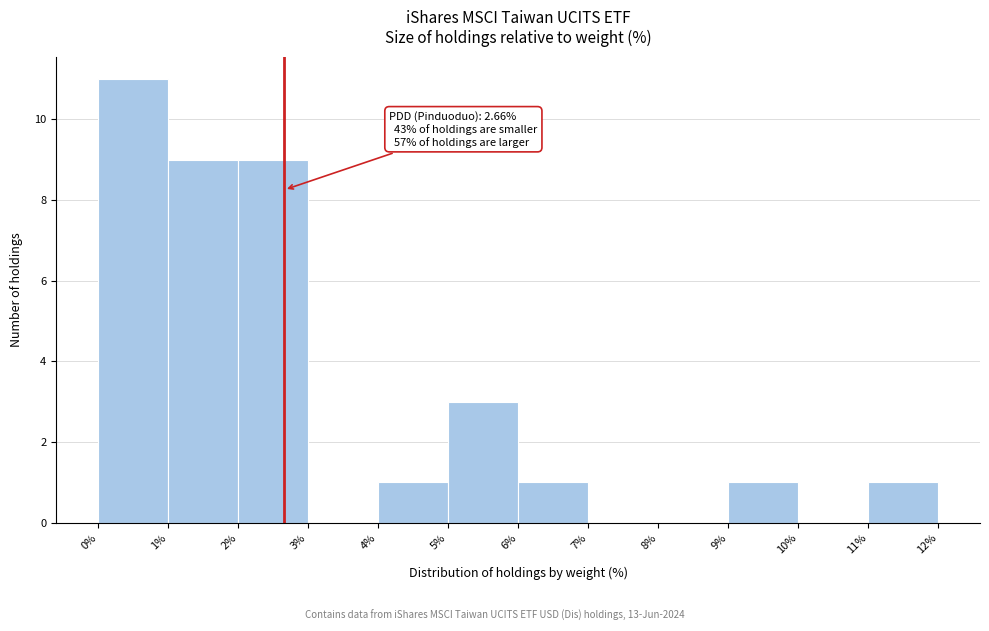

Which range on the x-axis has the tallest bar?

0% to 1%